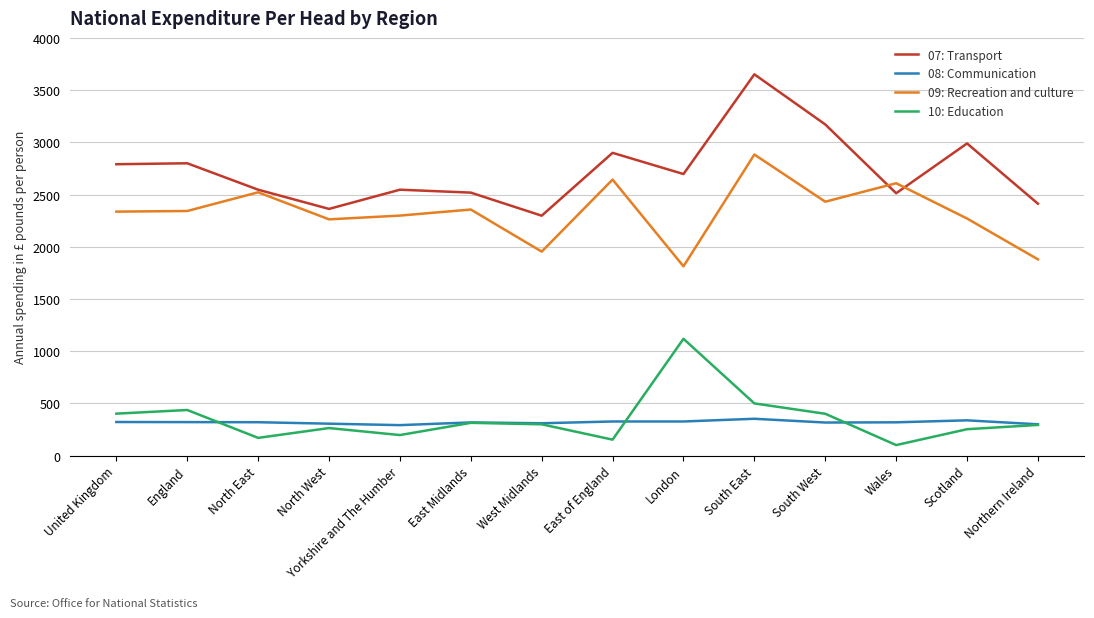

True or false: 07: Transport and 10: Education intersect in this chart.

False